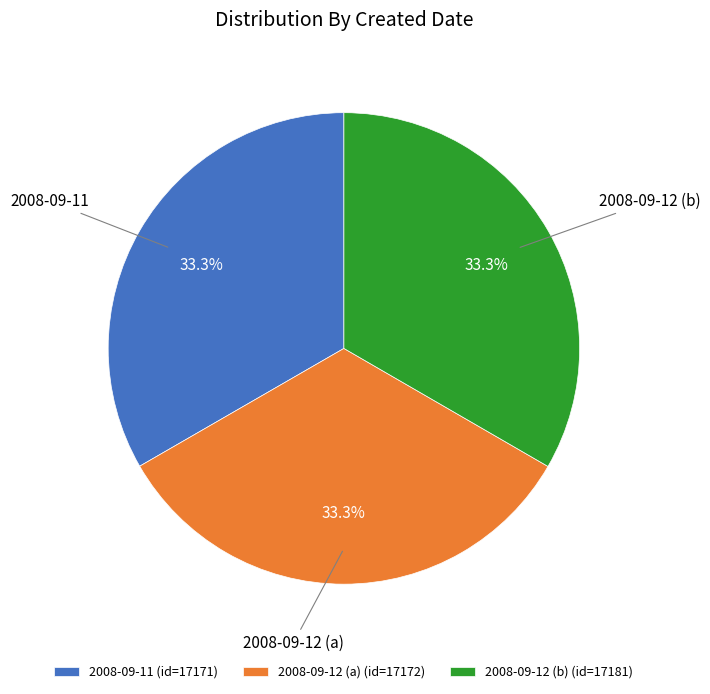

What percentage do 2008-09-12 (b) and 2008-09-12 (a) together represent?

66.7%